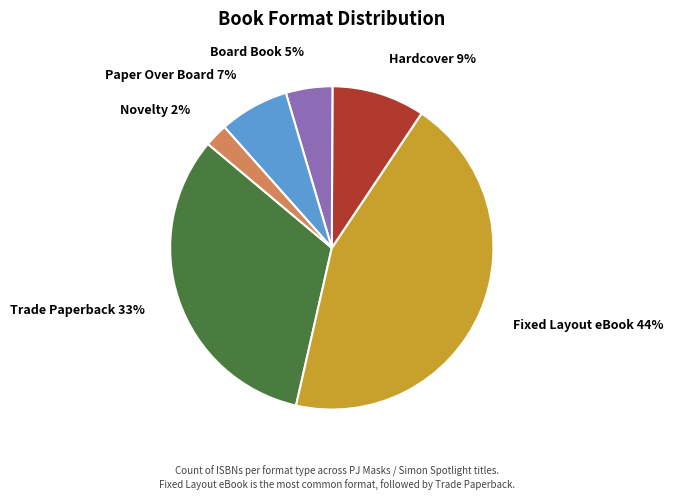

Is the sum of Fixed Layout eBook and Paper Over Board greater than half?

Yes